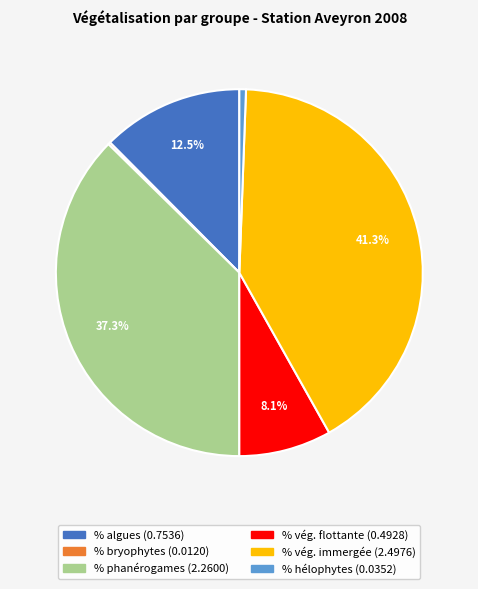

To the nearest percent, what is the average slice percentage?

17%